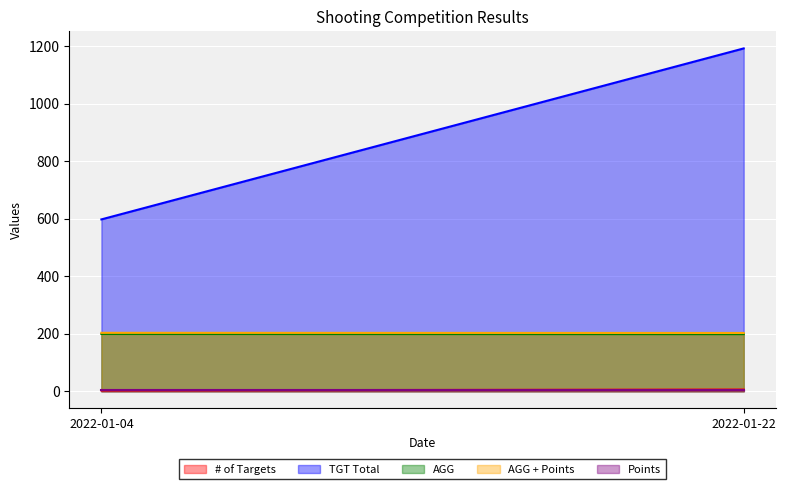

What is the minimum value for AGG?

198.8